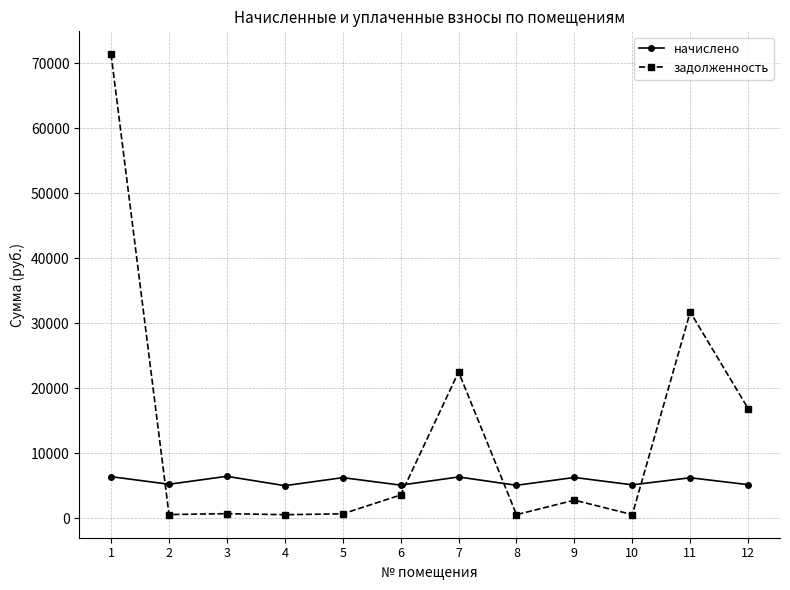

Rank the series by their maximum value, from lowest to highest.

начислено, задолженность